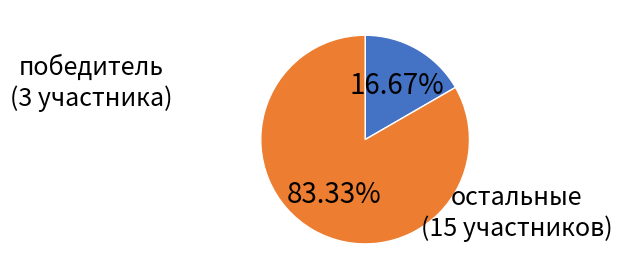

Is there a majority slice in this chart?

Yes